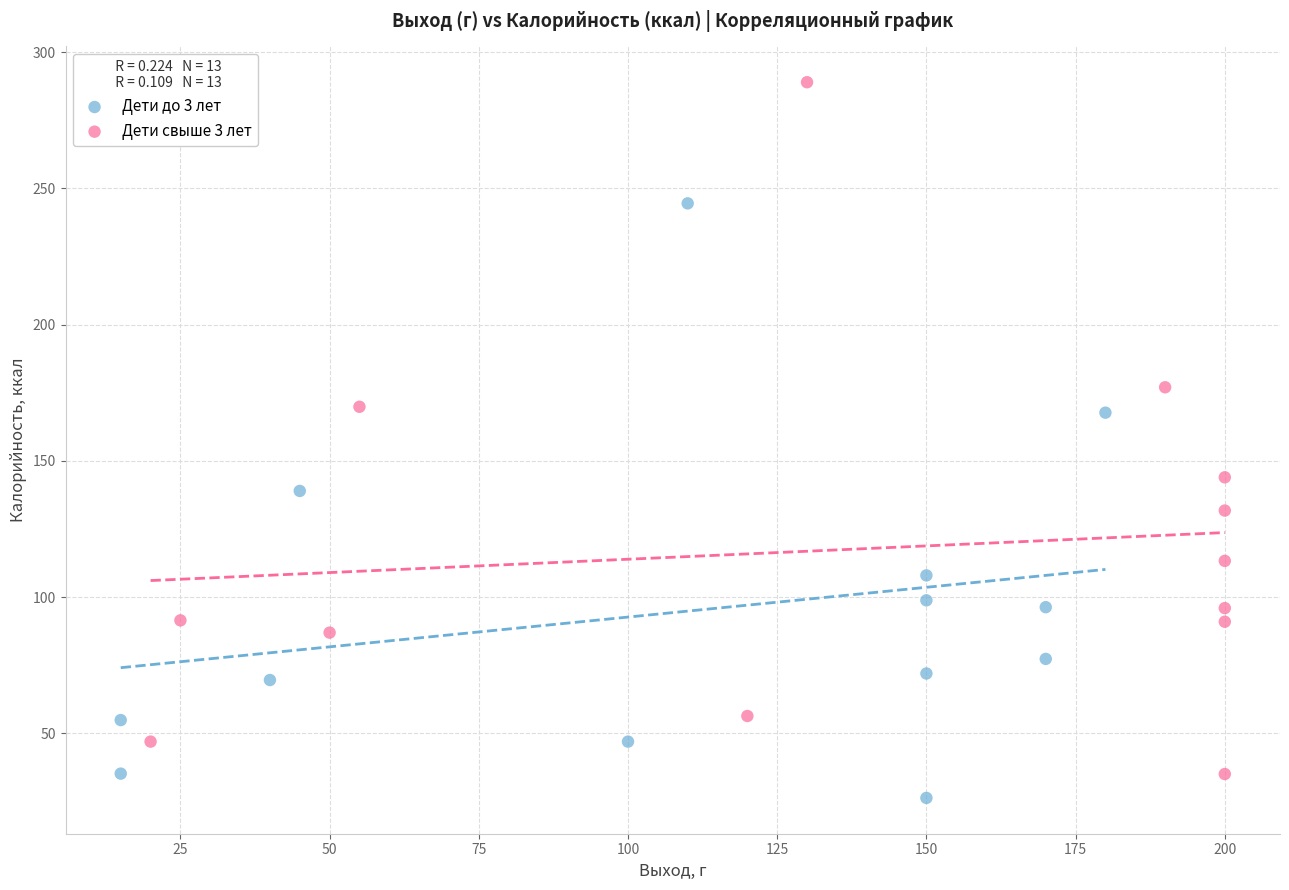

Which series has the largest Y range (max minus min)?

Дети свыше 3 лет